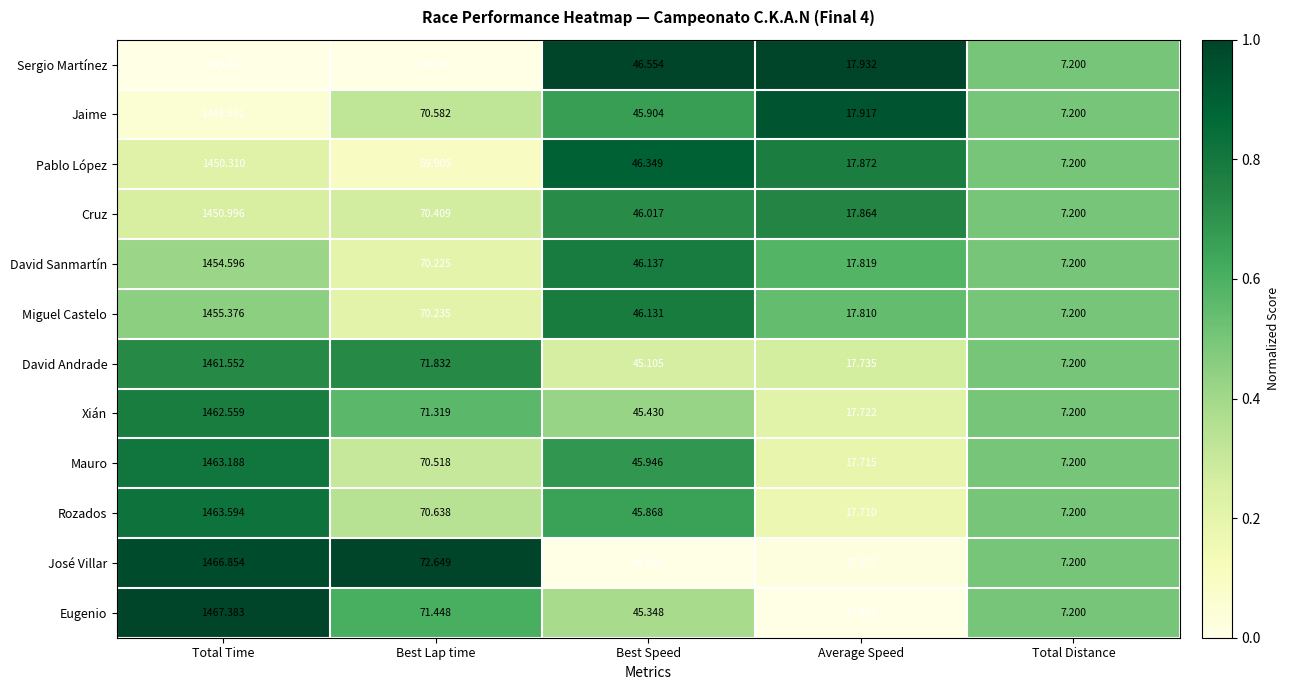

Which series has the widest spread of values?

Eugenio